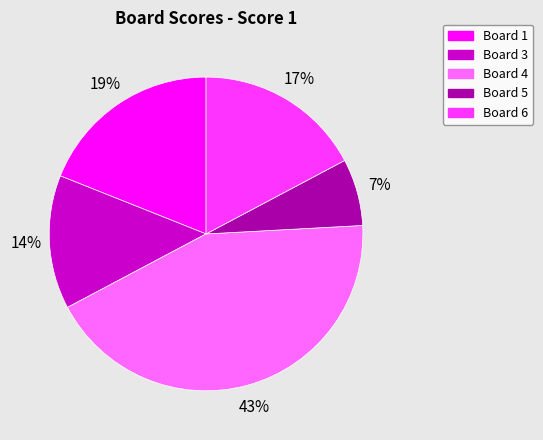

Is it true that Board 4 is 43% of the pie?

True